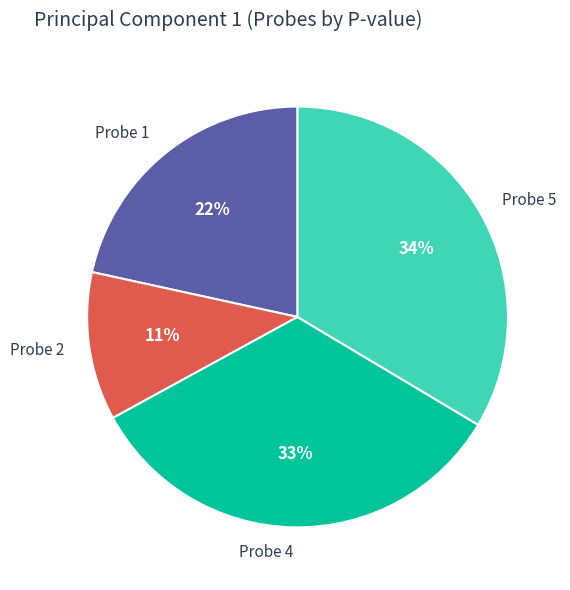

How many slices are in this pie chart?

4